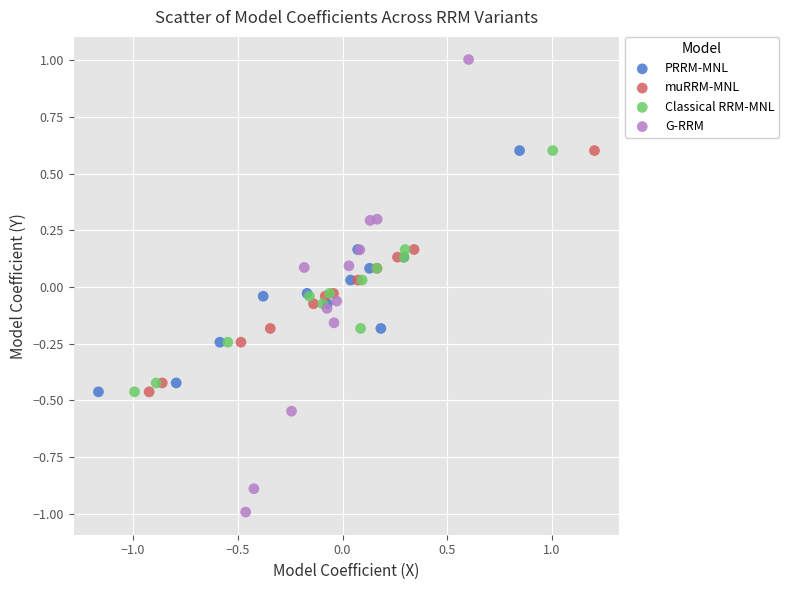

Which series reaches the minimum Y coordinate?

G-RRM